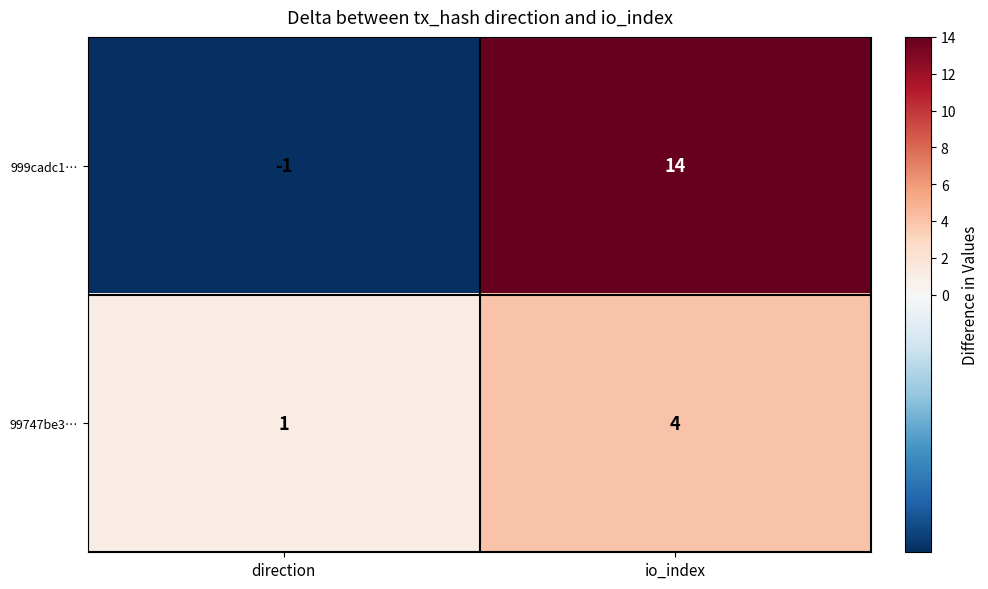

Reading right to left, what are all the values shown in this chart?

999cadc1…: 14	-1
99747be3…: 4	1